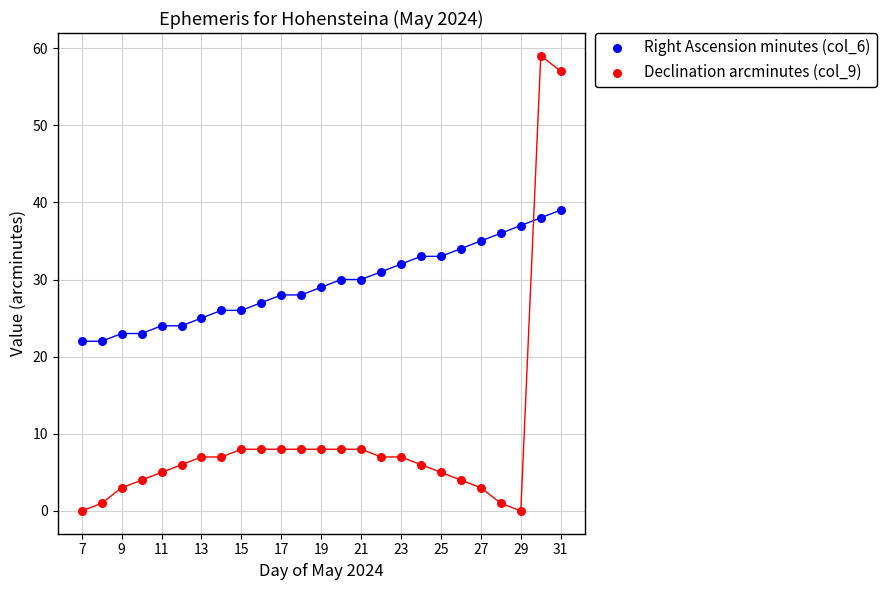

Across all data points, what is the range of Y values (max minus min)?

59